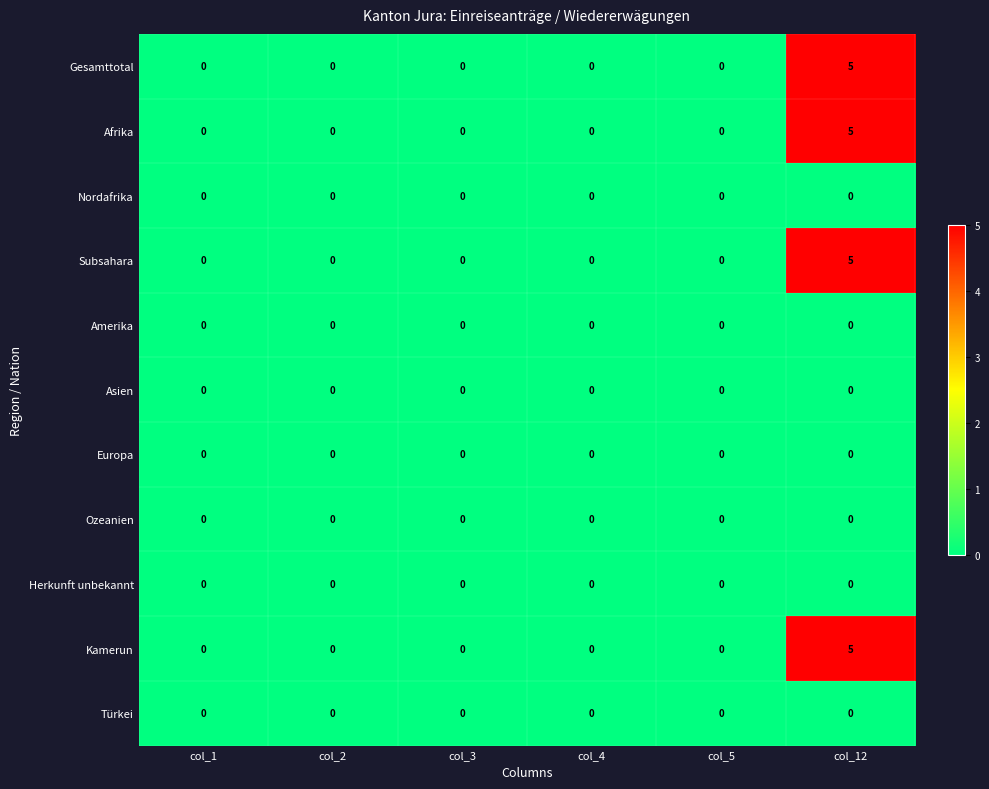

What is the total value across all series at col_12?

20